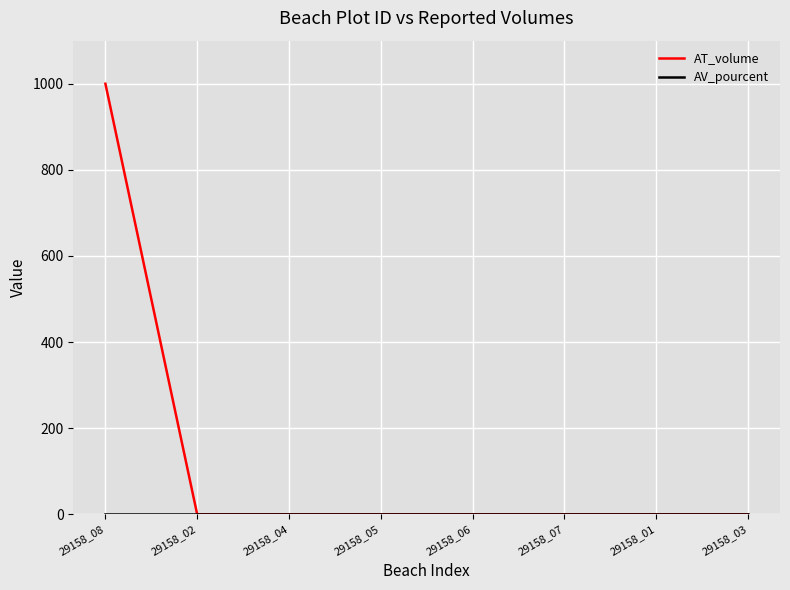

Which series has the largest total across all categories?

AT_volume